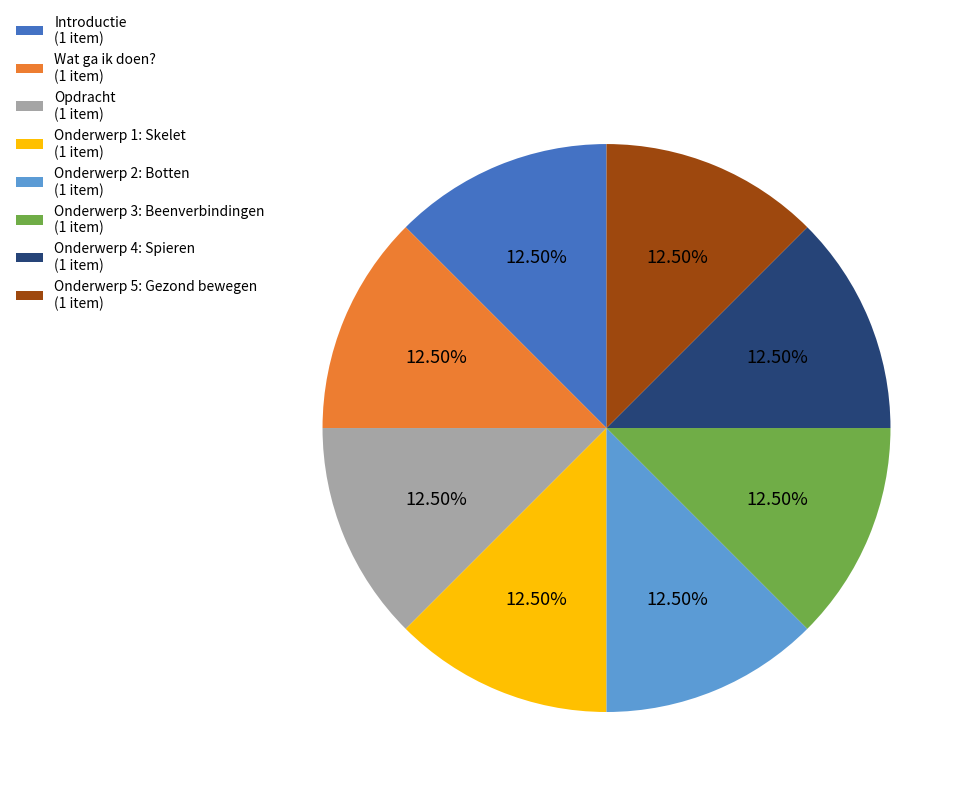

How many segments does this pie chart have?

8